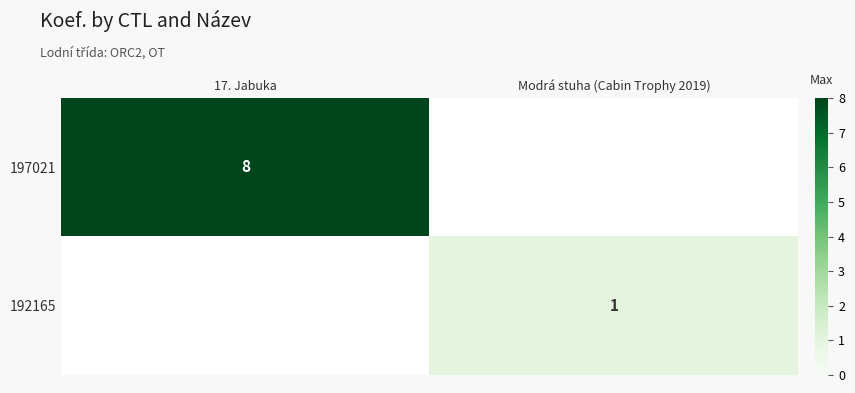

How many data points does each series have?

2